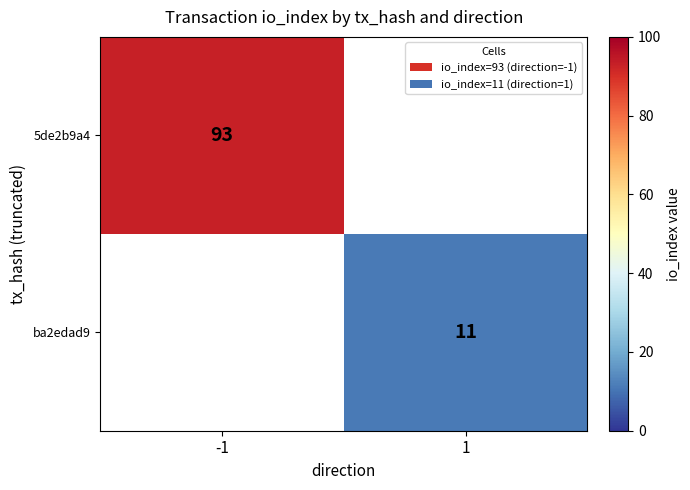

Is it true that 5de2b9a4 equals 20.6 at -1?

False